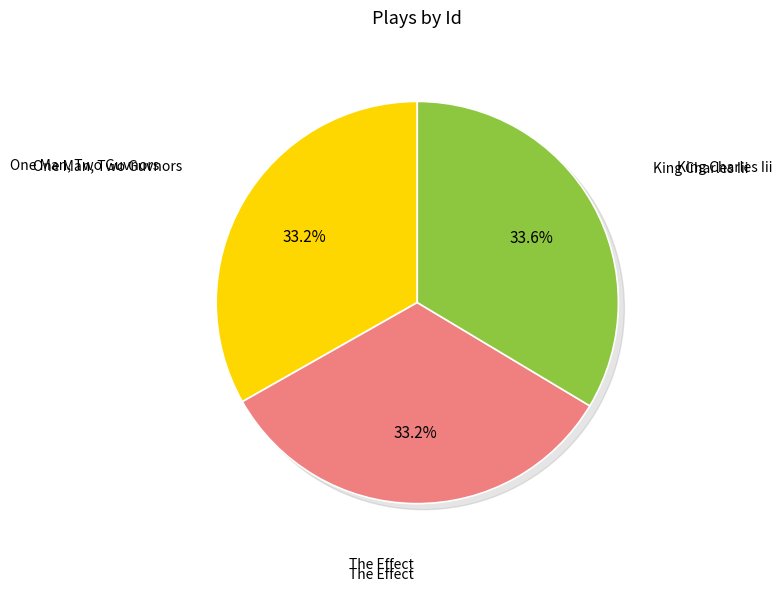

Is the sum of The Effect and King Charles Iii greater than half?

Yes